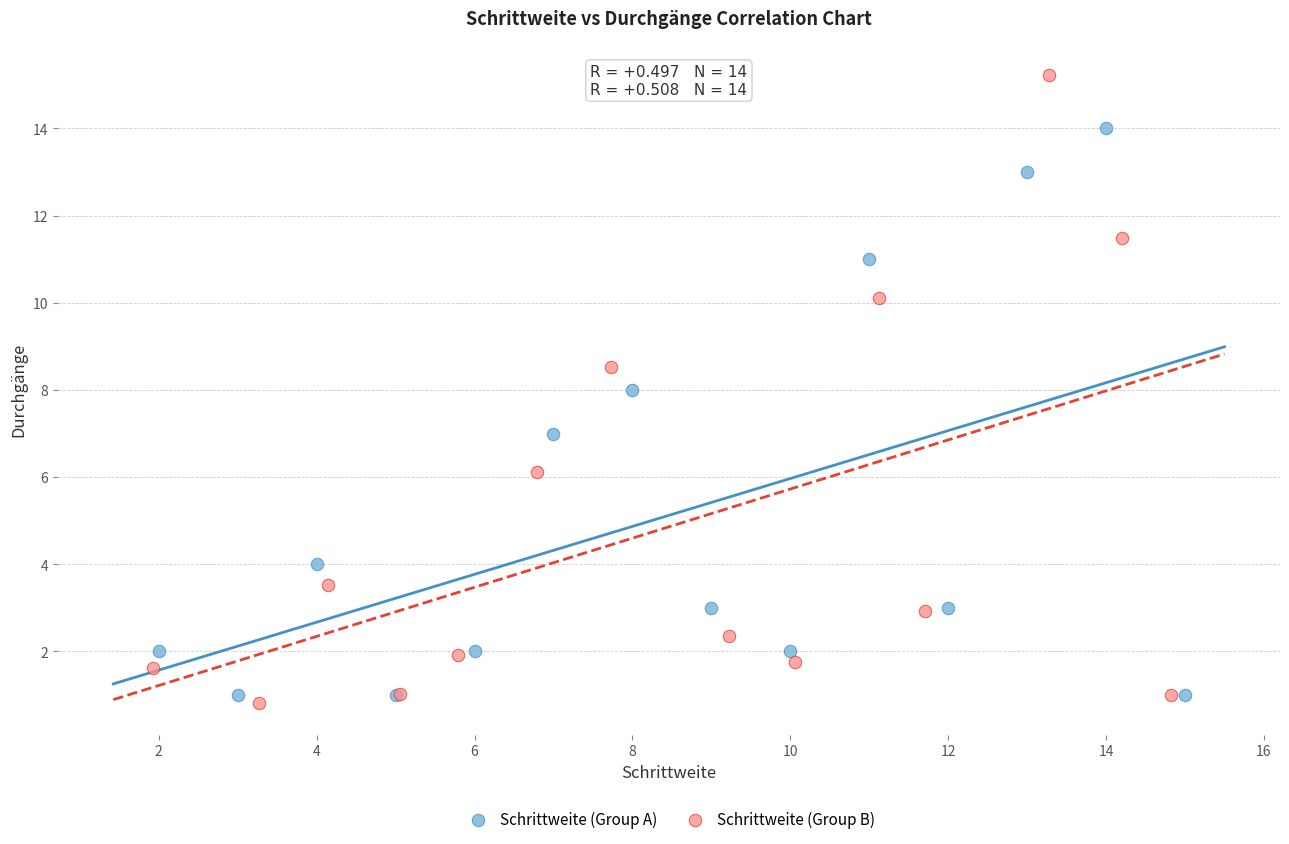

What are all the series names shown in the legend?

Schrittweite (Group A), Schrittweite (Group B)